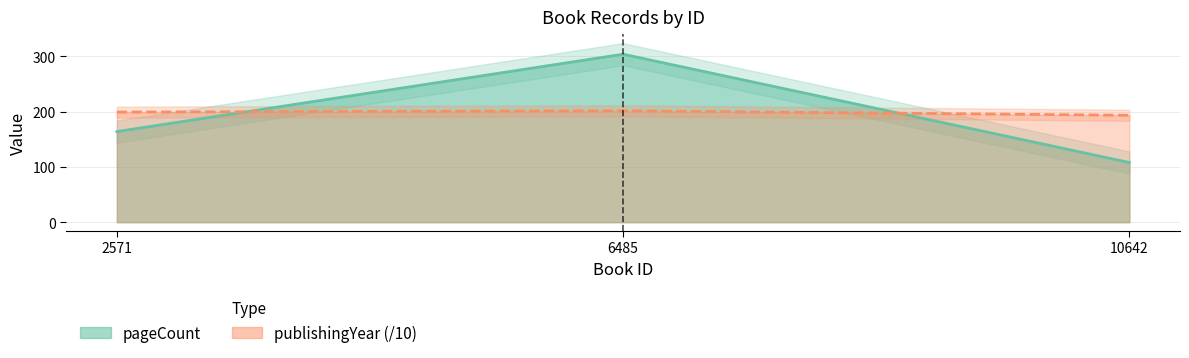

What is the difference between the highest and lowest values at 6485?

102.4